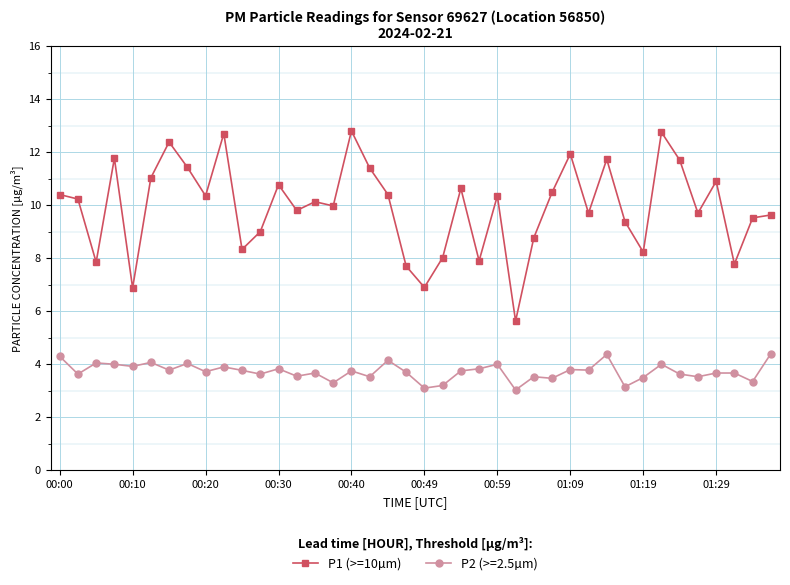

What is the value of the P1 (>=10µm) point at the 29th from the left?

11.9